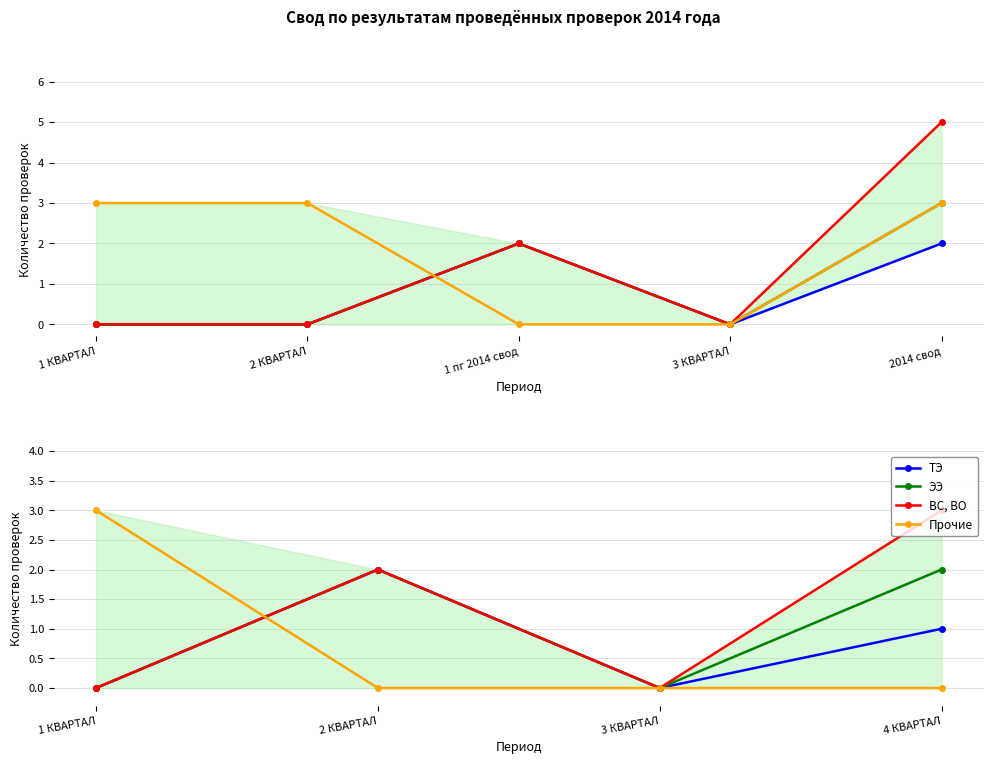

Count the number of data series in this chart.

4